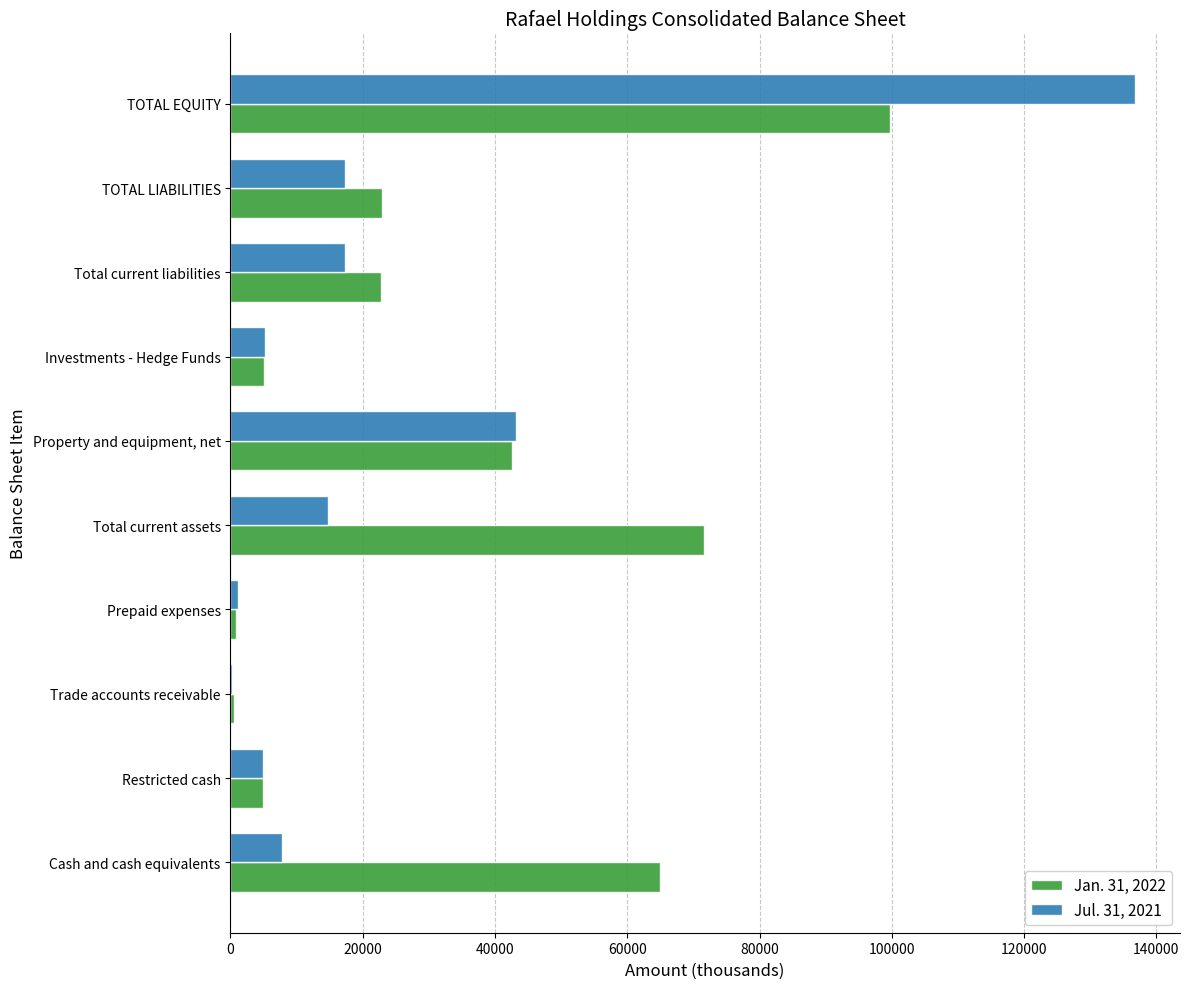

Count the number of categories in the chart.

10